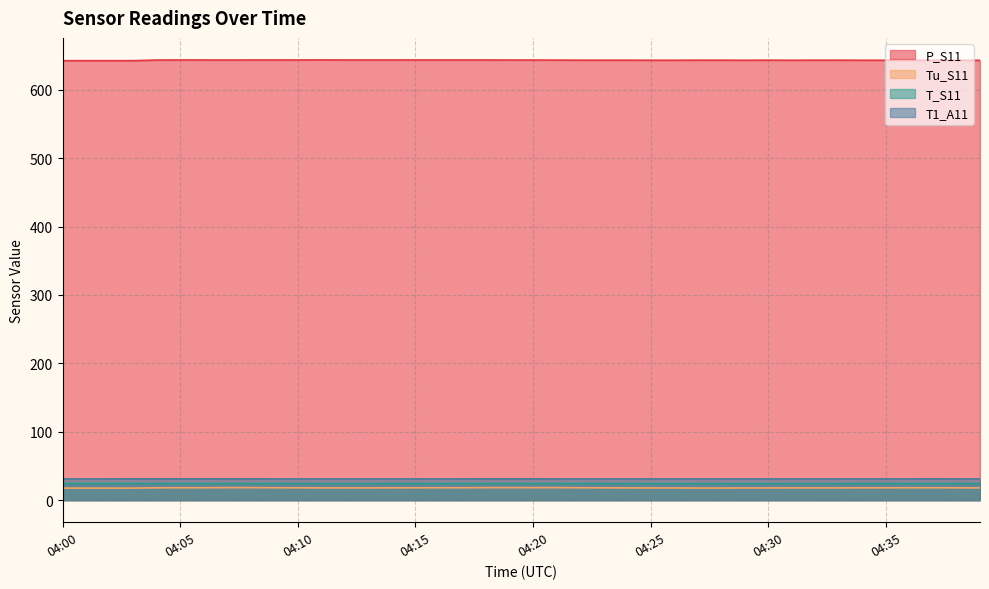

What is the value of the T1_A11 point at the 3rd from the left?

31.0